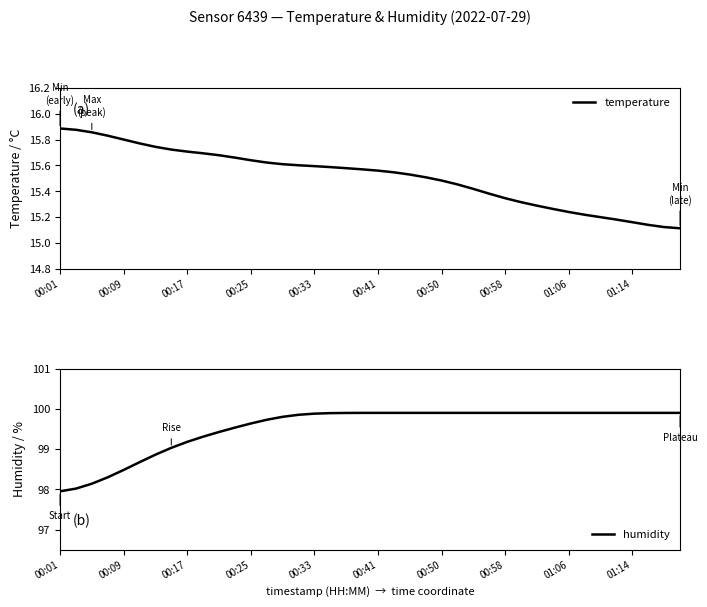

Is this an area chart (filled region under the line)?

No